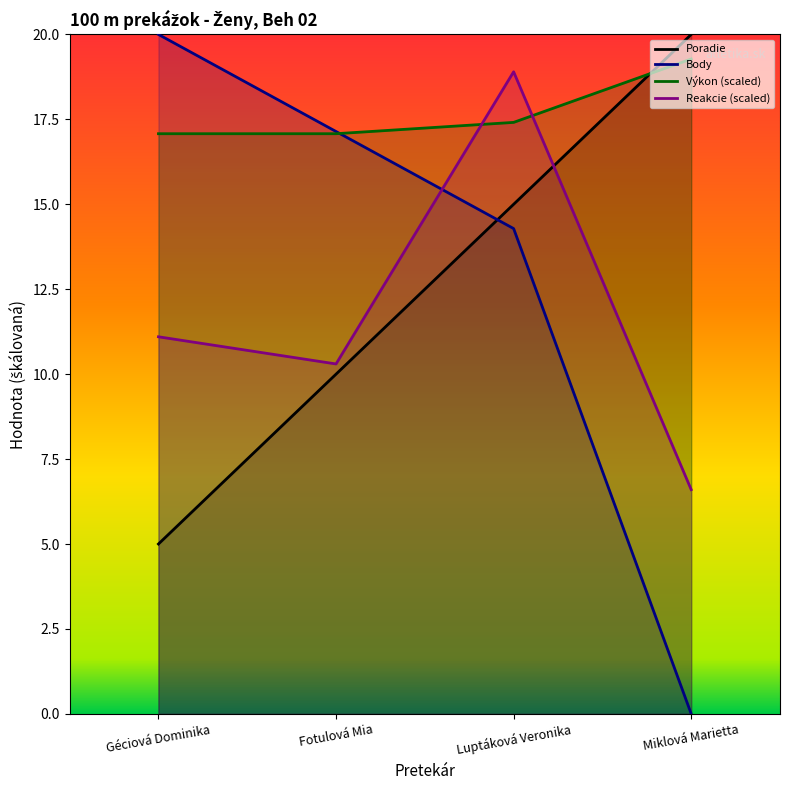

At how many categories does at least one series exceed 11?

4